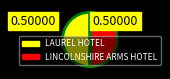

The LAUREL HOTEL slice represents 57% of the pie. True or false?

False